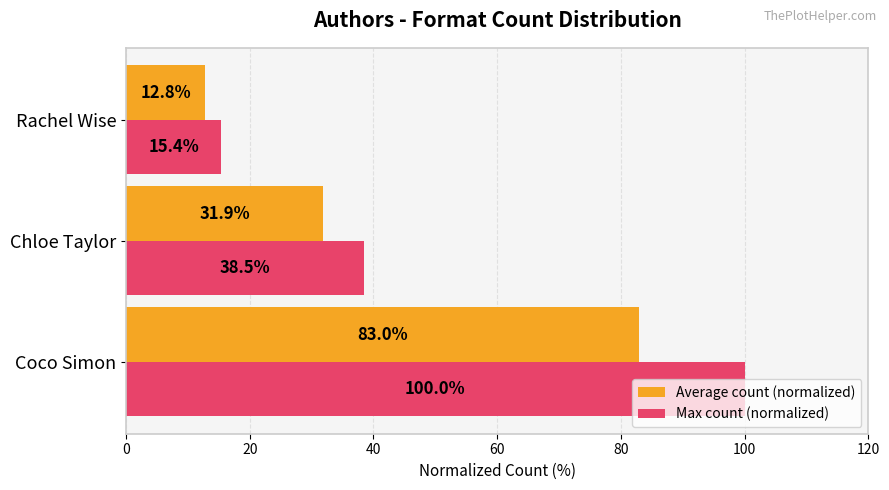

True or false: Average count (normalized) has a value of 117.2 at Coco Simon.

False